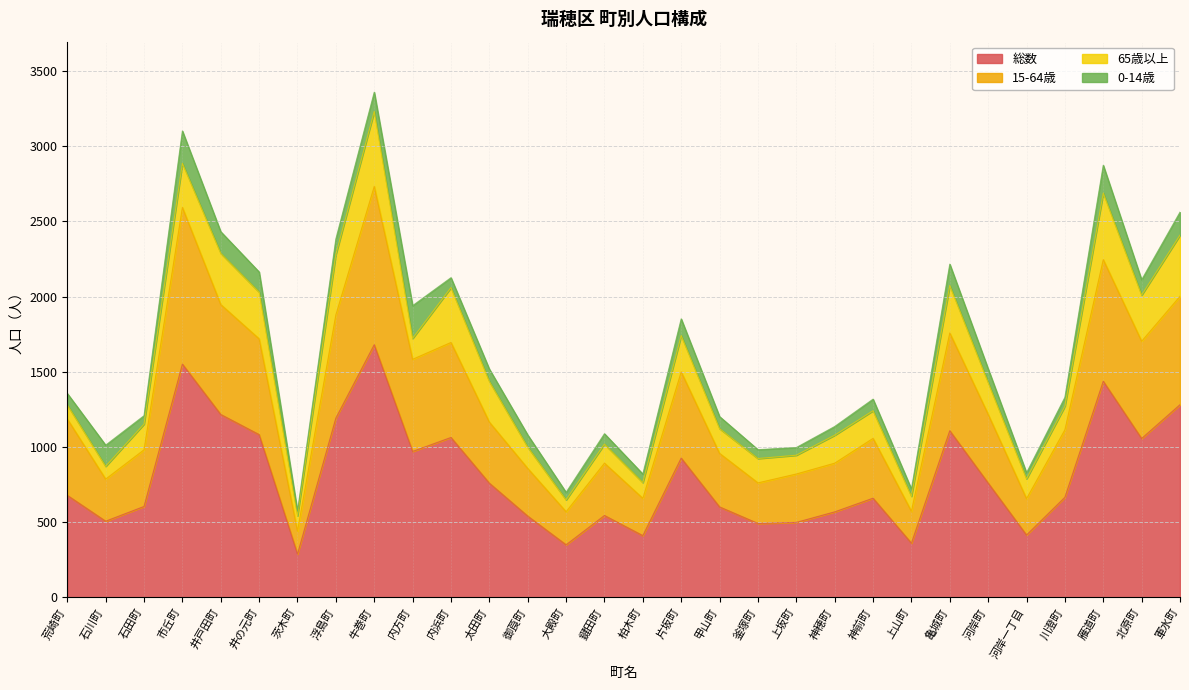

True or false: 総数 has a value of 970 at 内方町.

True